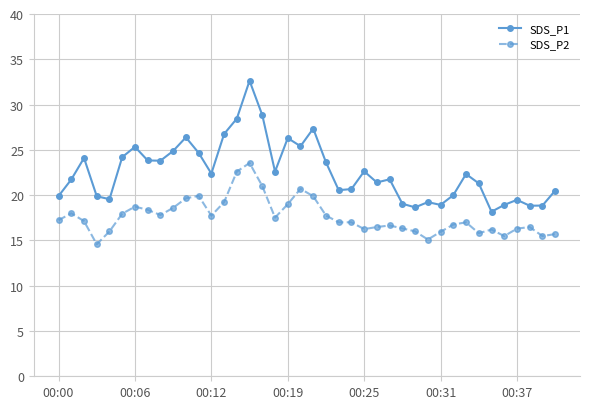

What is the difference between the maximum and minimum values in the SDS_P1 series?

14.5